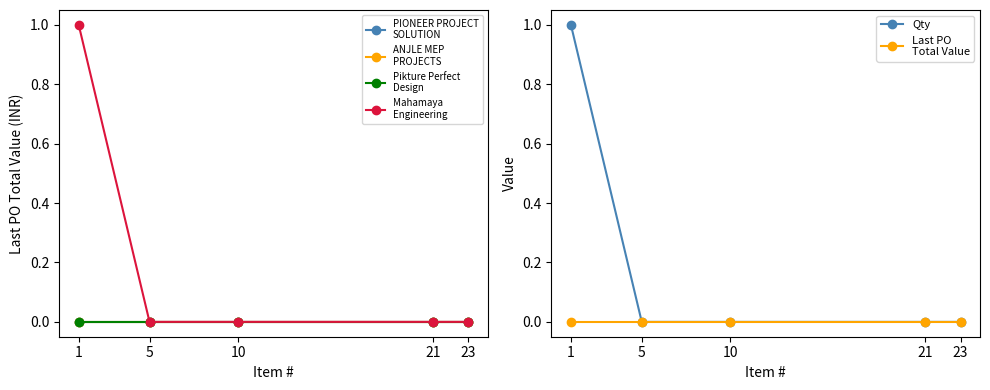

True or false: ANJLE MEP
PROJECTS has more than 0 interior local peaks.

False